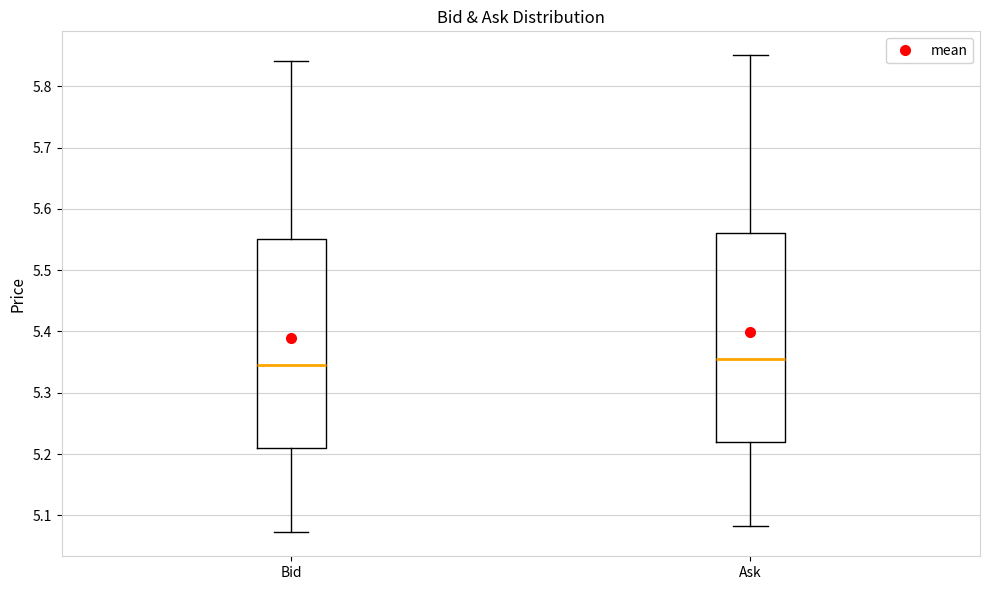

Reading left to right, read every box against the y-axis: the position of its median line, the range the box covers, and the ends of its whiskers. The values are not printed on the chart, so give them approximately, as read against the axis.

Bid: median 5.34, box 5.21 to 5.55, whiskers 5.07 to 5.84
Ask: median 5.35, box 5.22 to 5.56, whiskers 5.08 to 5.85